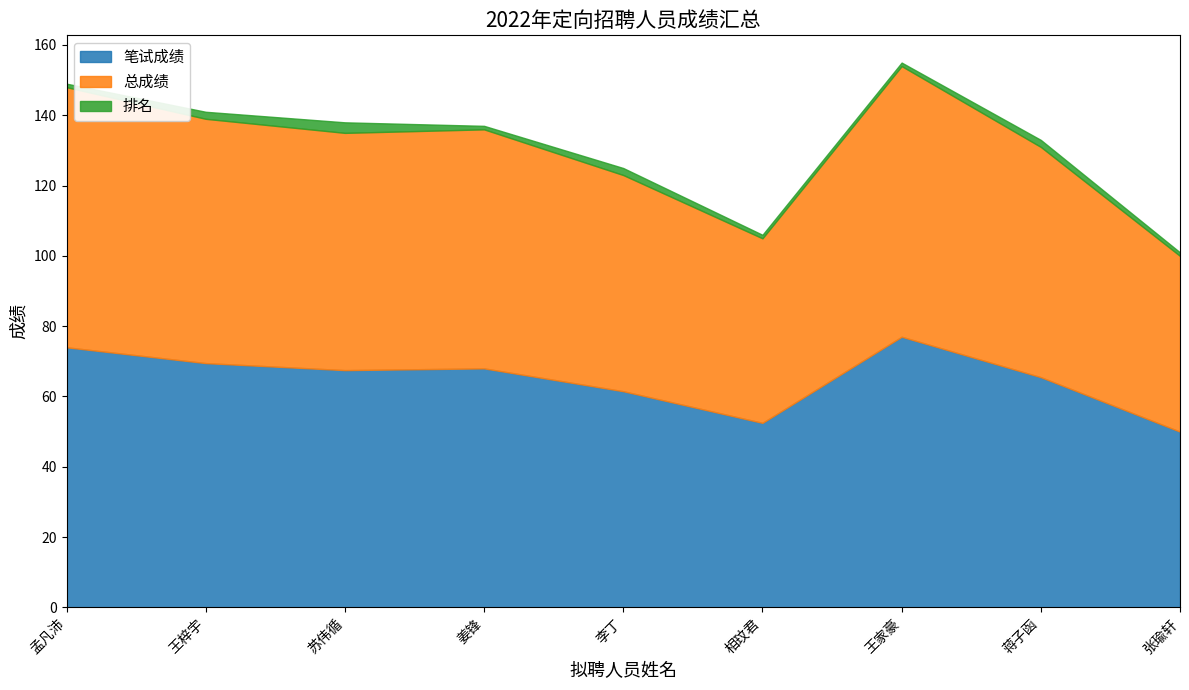

Between 姜锋 and 相玟君, which series saw the biggest shift?

笔试成绩